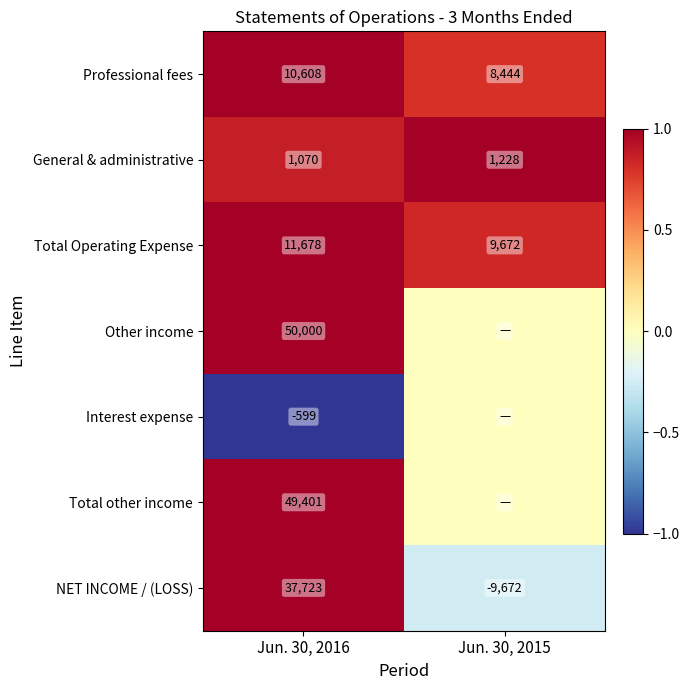

What is the difference between the highest and lowest values at Jun. 30, 2016?

50599